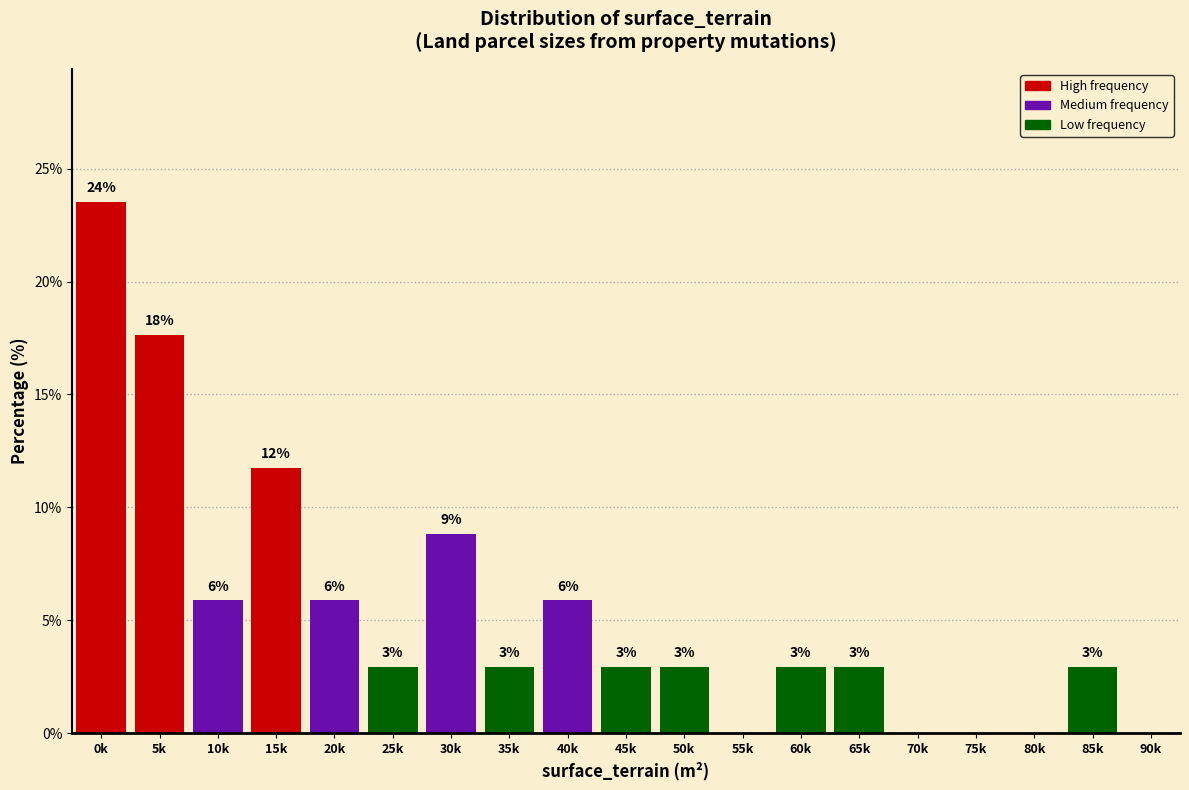

Are the bars horizontal?

No